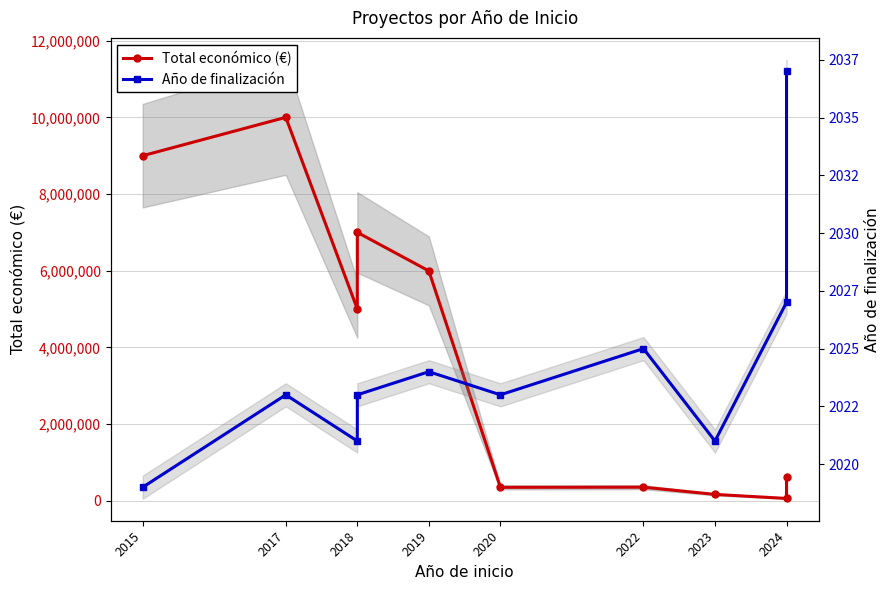

Which series has the widest spread of values?

Total económico (€)